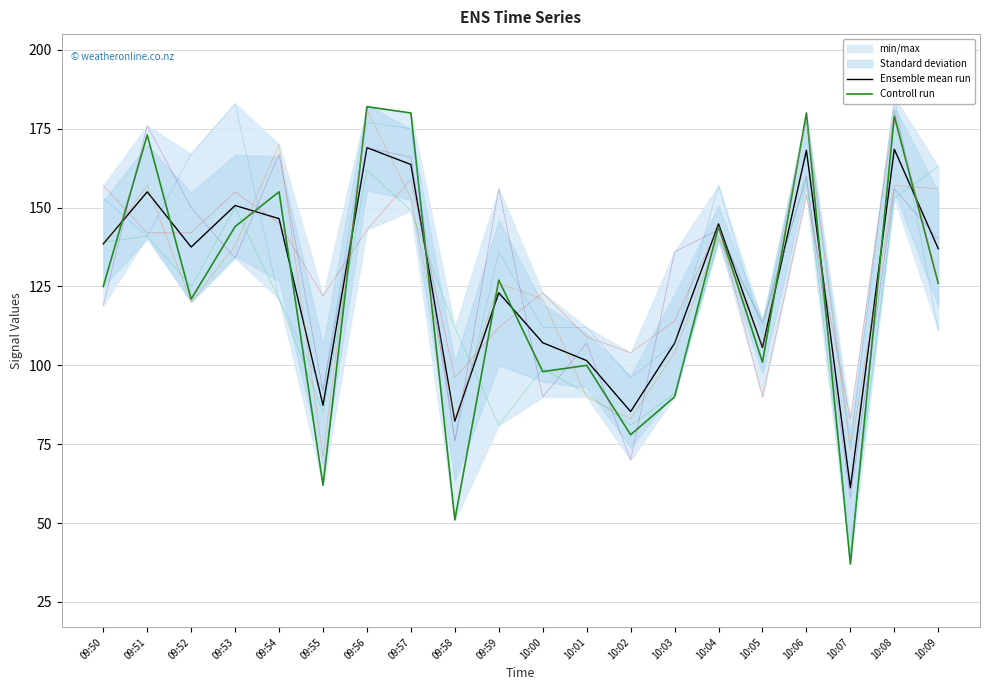

Rank the categories by Ensemble mean run value from highest to lowest.

09:56, 10:08, 10:06, 09:57, 09:51, 09:53, 09:54, 10:04, 09:50, 09:52, 10:09, 09:59, 10:00, 10:03, 10:05, 10:01, 09:55, 10:02, 09:58, 10:07